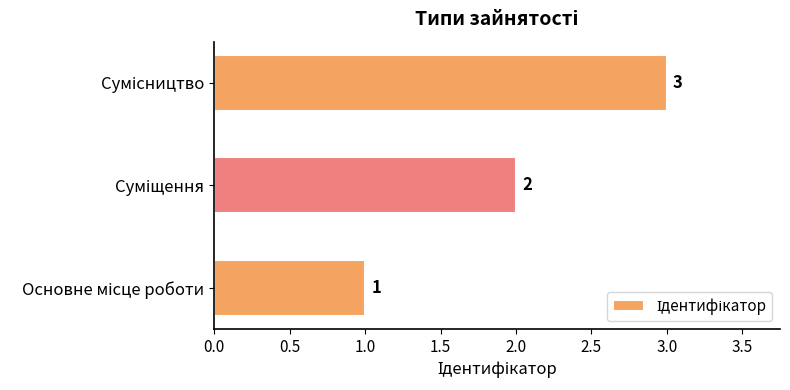

What is the sum of all values?

6